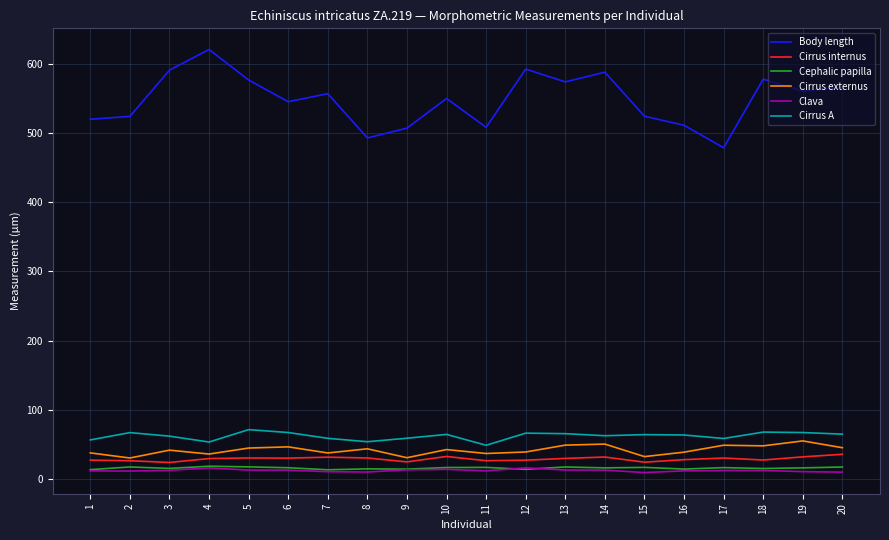

What is the minimum value for Cirrus internus?

23.7